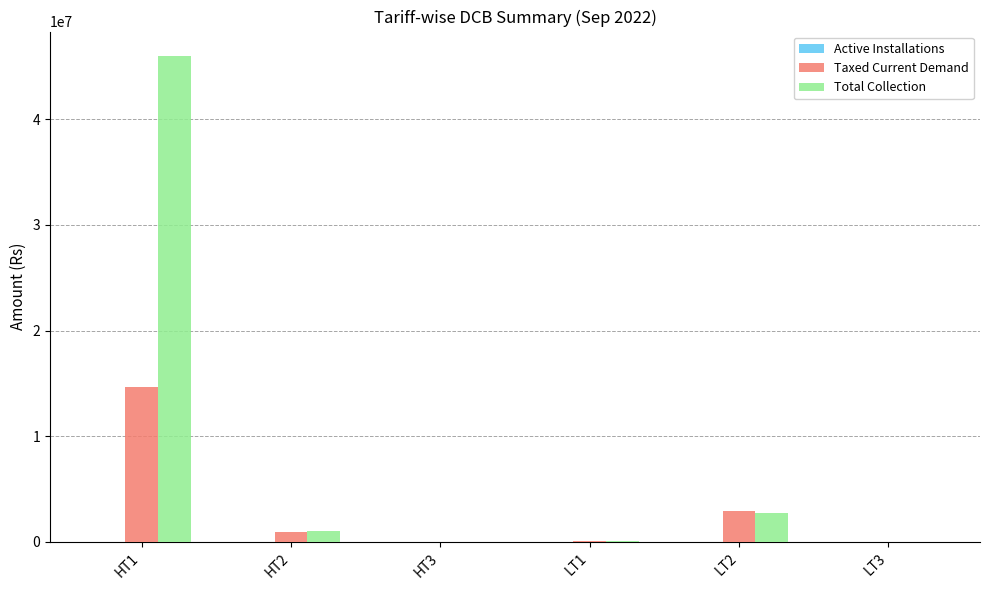

What is the sum of all Taxed Current Demand values?

18598882.2